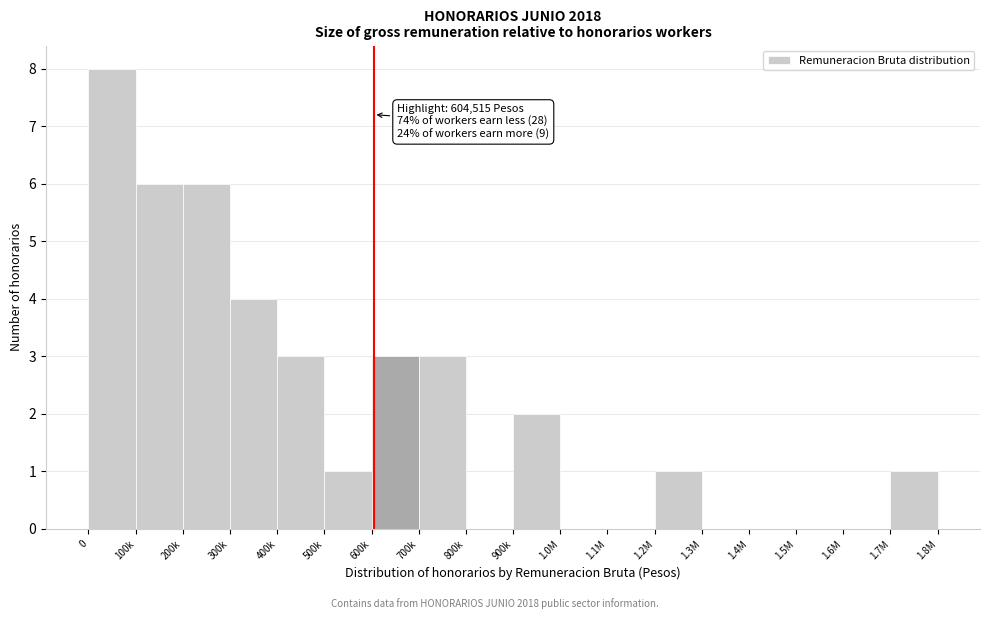

Reading left to right, list all the values displayed in this chart.

0=8	100k=6	200k=6	300k=4	400k=3	500k=1	600k=3	700k=3	800k=0	900k=2	1.0M=0	1.1M=0	1.2M=1	1.3M=0	1.4M=0	1.5M=0	1.6M=0	1.7M=1